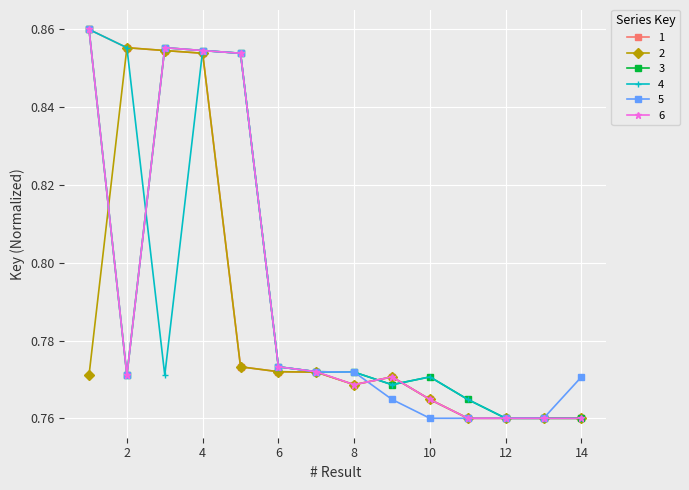

Count the 6 values in the range 0 to 1.

14